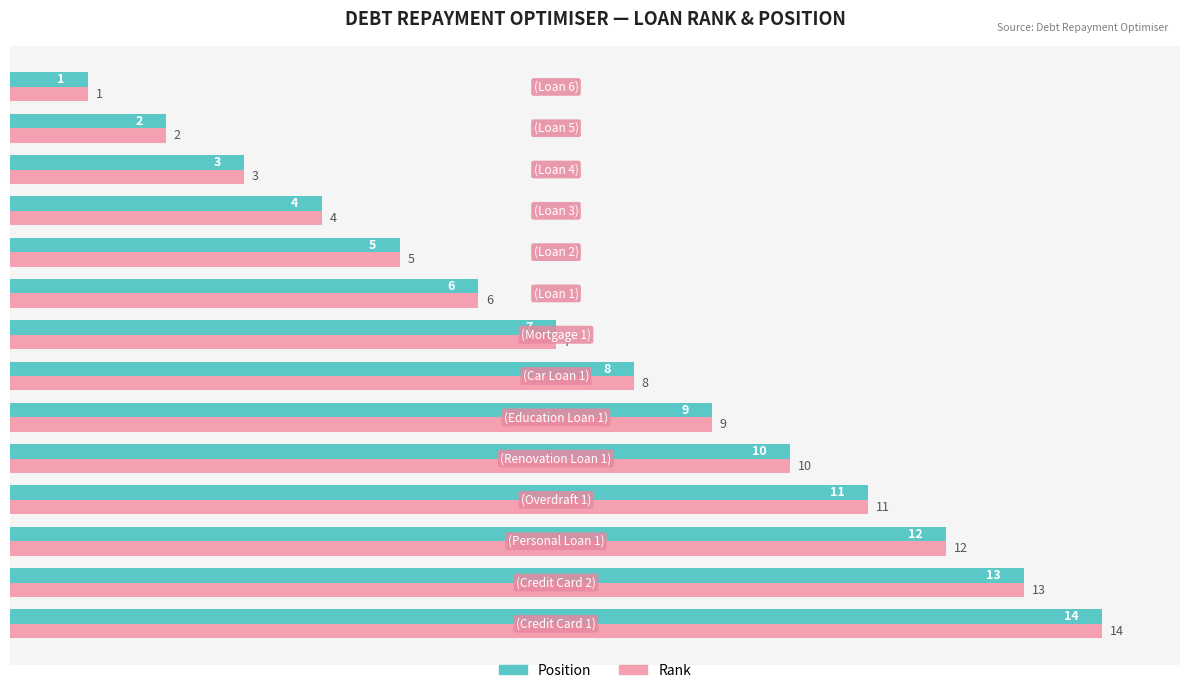

What is the greatest value displayed?

14